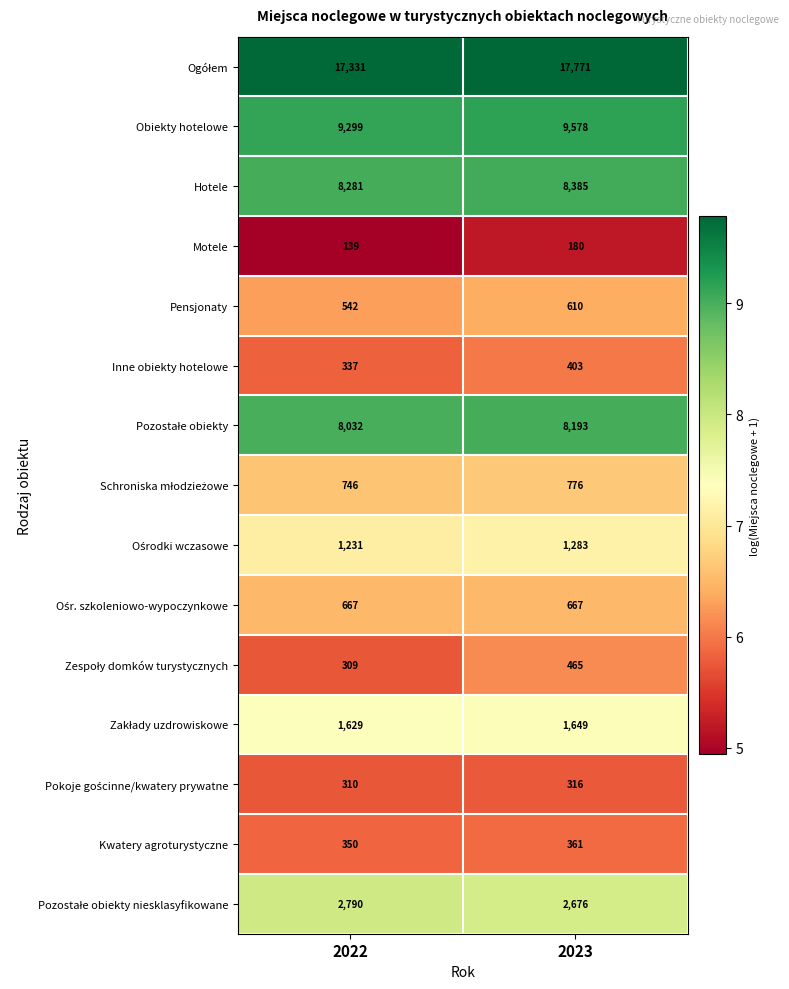

Is the value of Pensjonaty at 2022 greater than the value of Hotele at 2023?

No